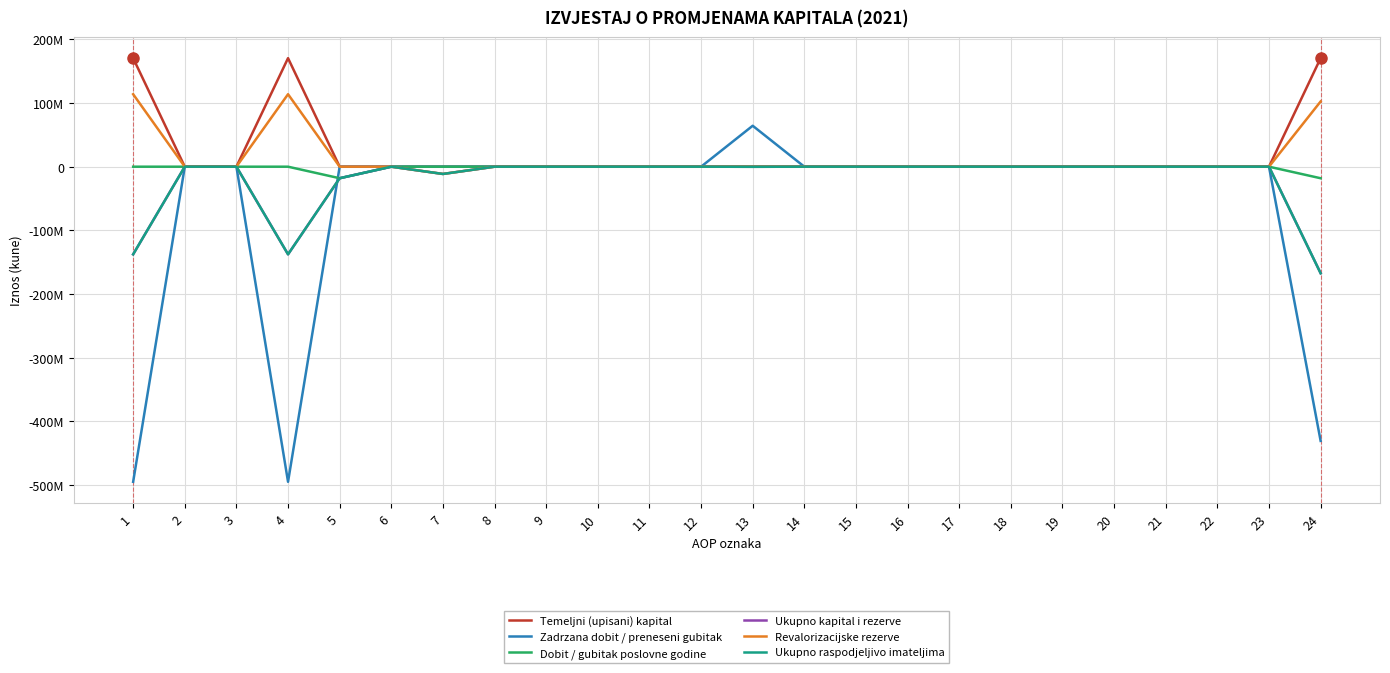

Is this an area chart (filled region under the line)?

No